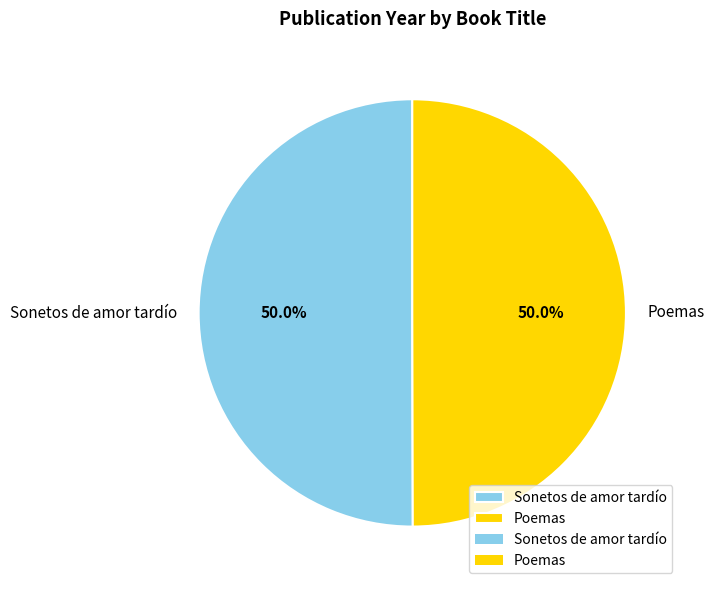

The Sonetos de amor tardío slice represents 57% of the pie. True or false?

False